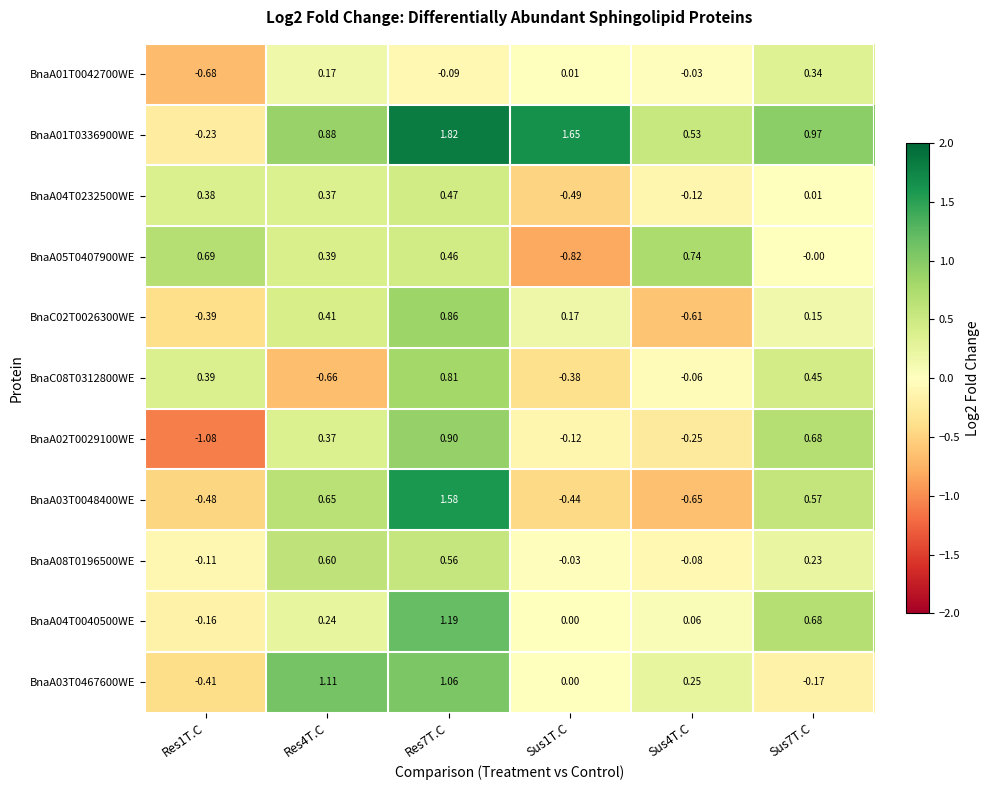

Is the value of BnaC02T0026300WE at Sus1T.C greater than the value of BnaA01T0042700WE at Res1T.C?

Yes